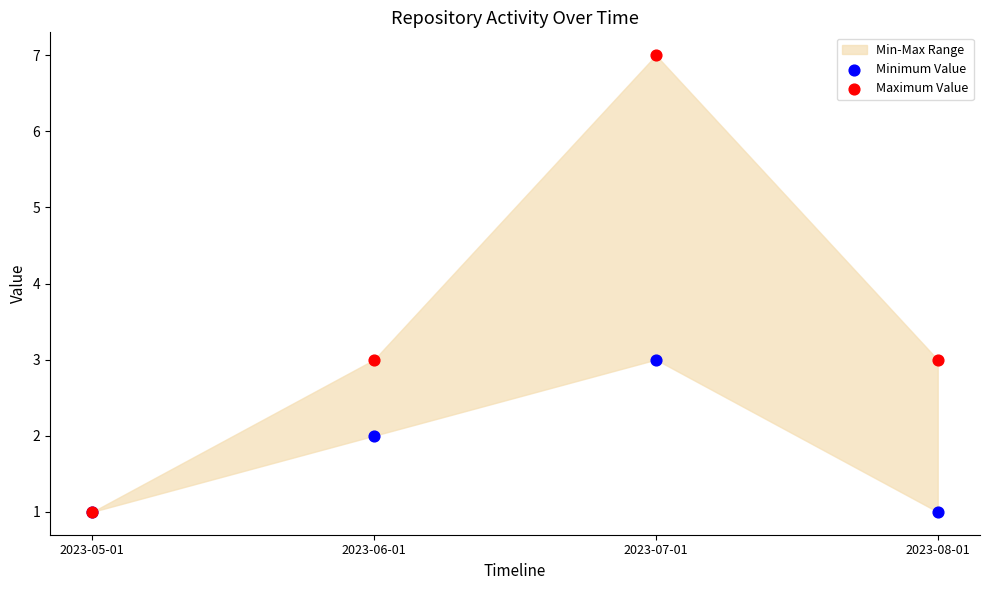

Which series contains the lowest Y value?

Minimum Value